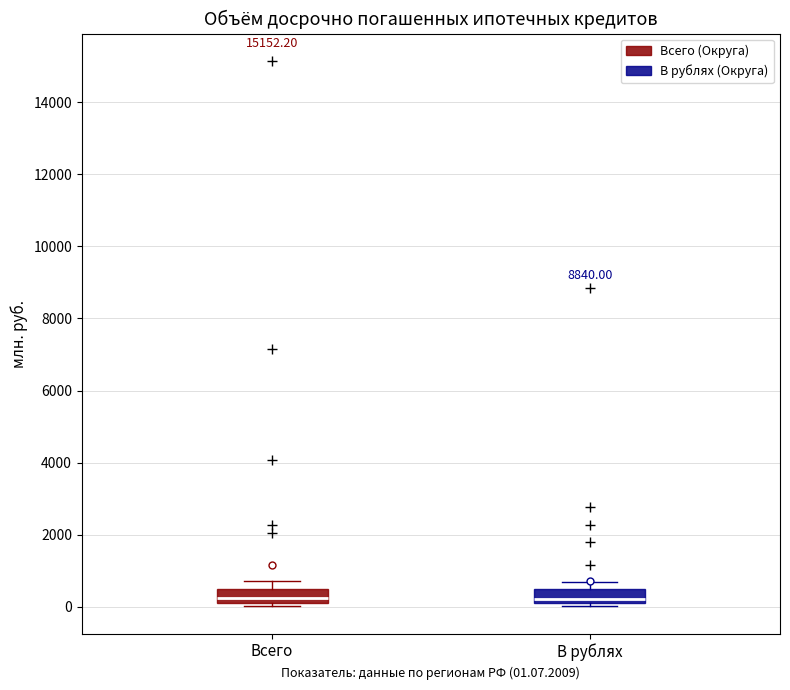

Where does the upper whisker of the box for Всего end on the y-axis? The values are not printed on the chart, so give them approximately, as read against the axis.

800